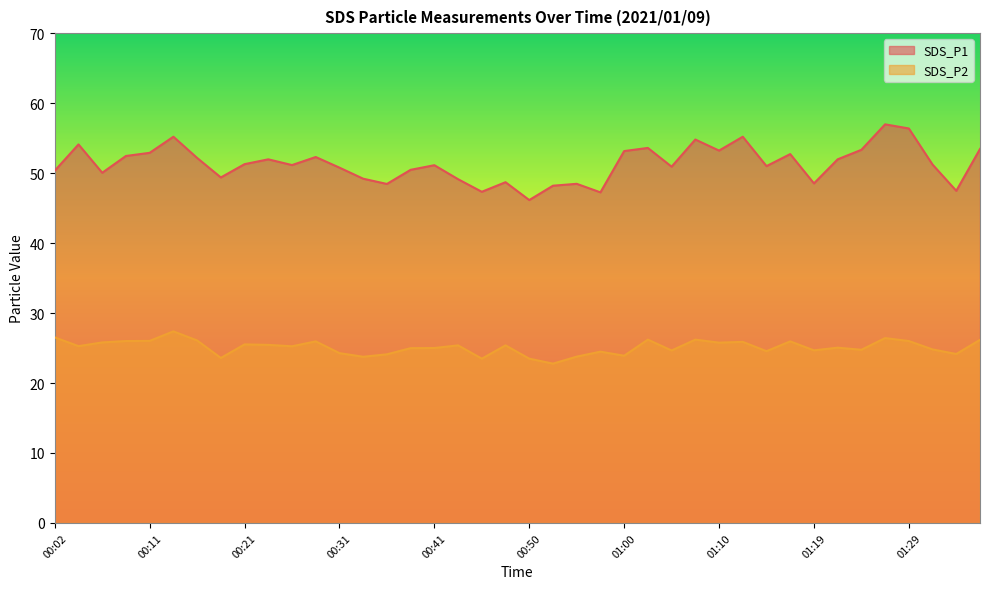

True or false: SDS_P2 and SDS_P1 intersect in this chart.

False